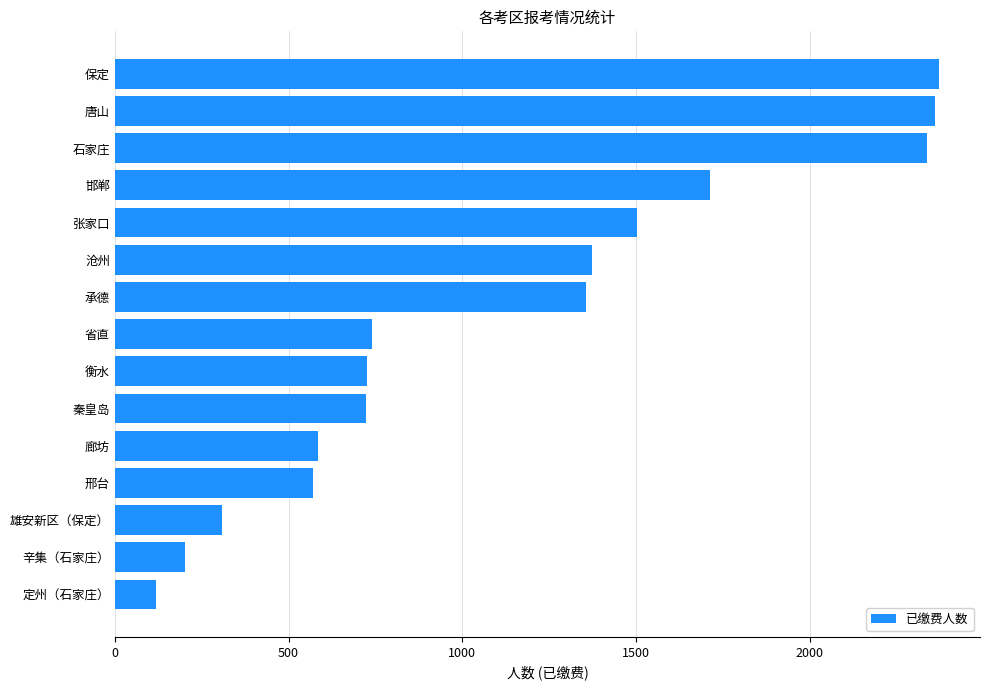

The value at 秦皇岛 is 211. True or false?

False